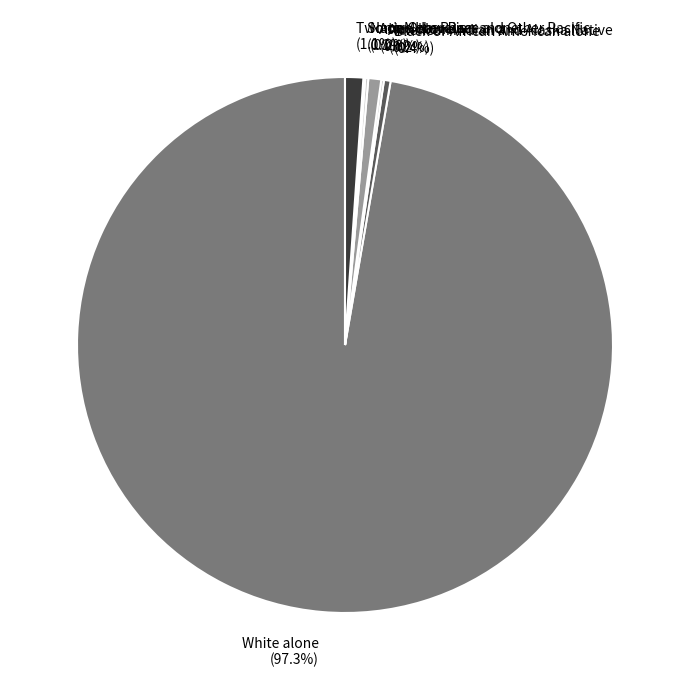

To the nearest percent, what is the difference between the largest and smallest slice percentages?

97%